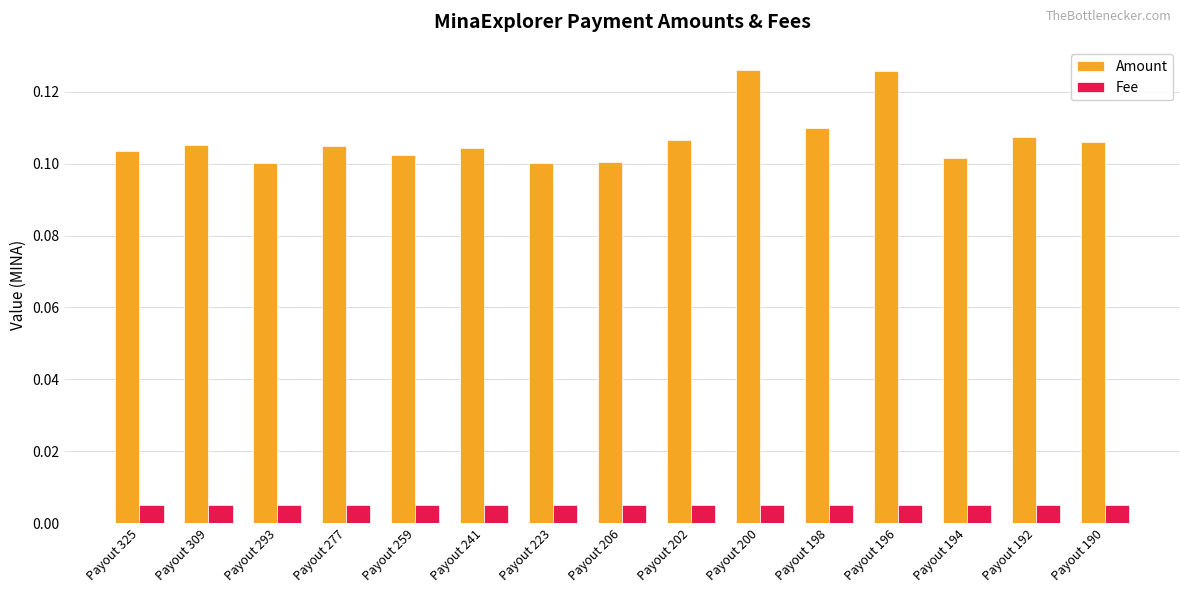

At how many categories does at least one series exceed 0?

15